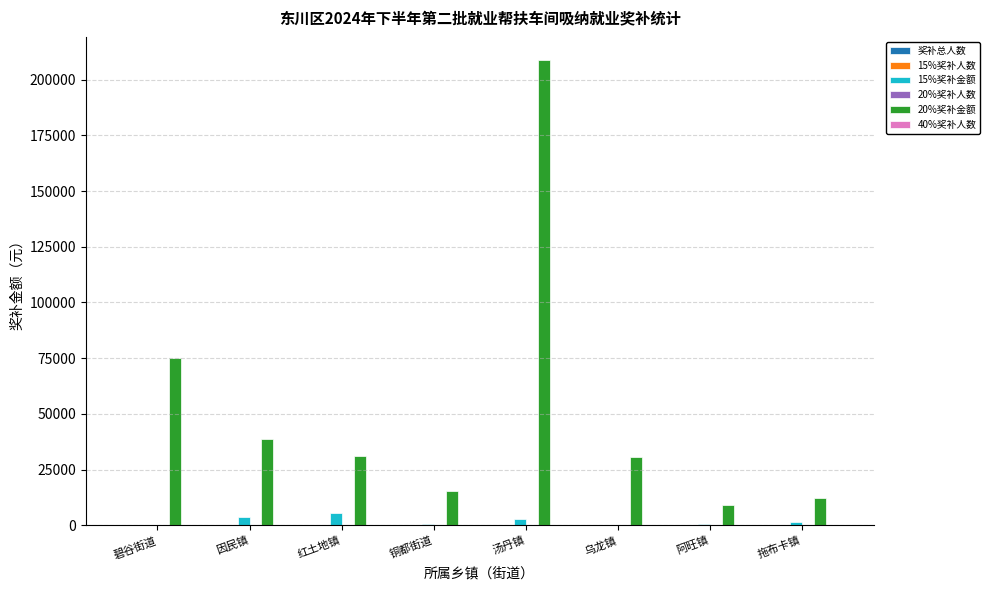

Where does the 15%奖补金额 series first go above 1620?

因民镇